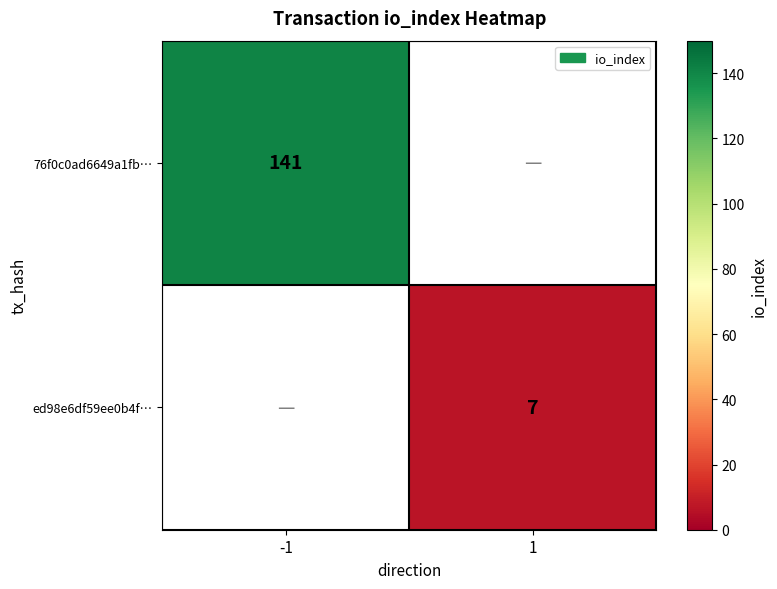

What is the approximate value of ed98e6df59ee0b4f… at 1?

7.0